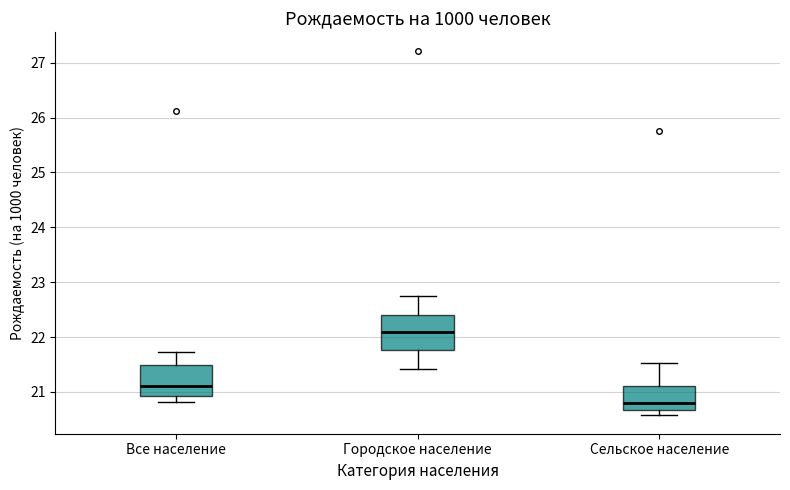

Reading left to right, read every box against the y-axis: the position of its median line, the range the box covers, and the ends of its whiskers. The values are not printed on the chart, so give them approximately, as read against the axis.

Все население: median 21.1, box 20.9 to 21.5, whiskers 20.8 to 21.7
Городское население: median 22.1, box 21.8 to 22.4, whiskers 21.4 to 22.8
Сельское население: median 20.8, box 20.7 to 21.1, whiskers 20.6 to 21.5